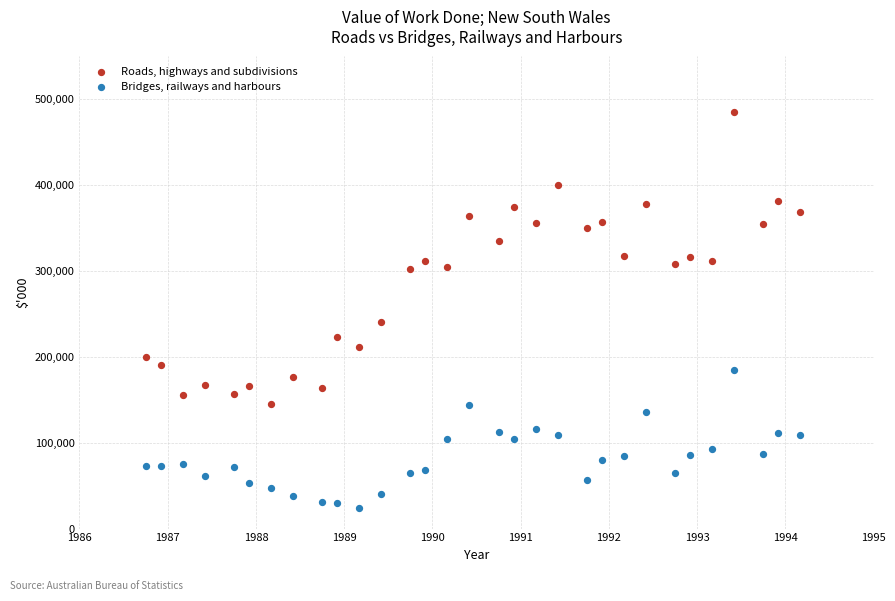

Across all data points, what is the range of Y values (max minus min)?

460613